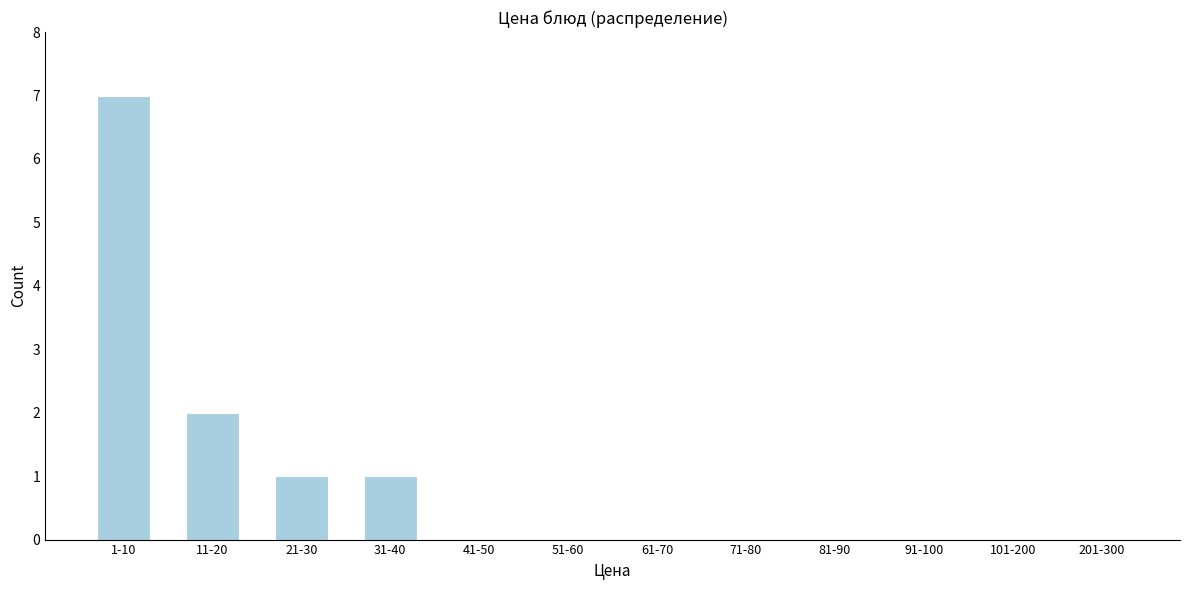

Reading left to right, what are all the values shown in this chart?

1-10=7	11-20=2	21-30=1	31-40=1	41-50=0	51-60=0	61-70=0	71-80=0	81-90=0	91-100=0	101-200=0	201-300=0